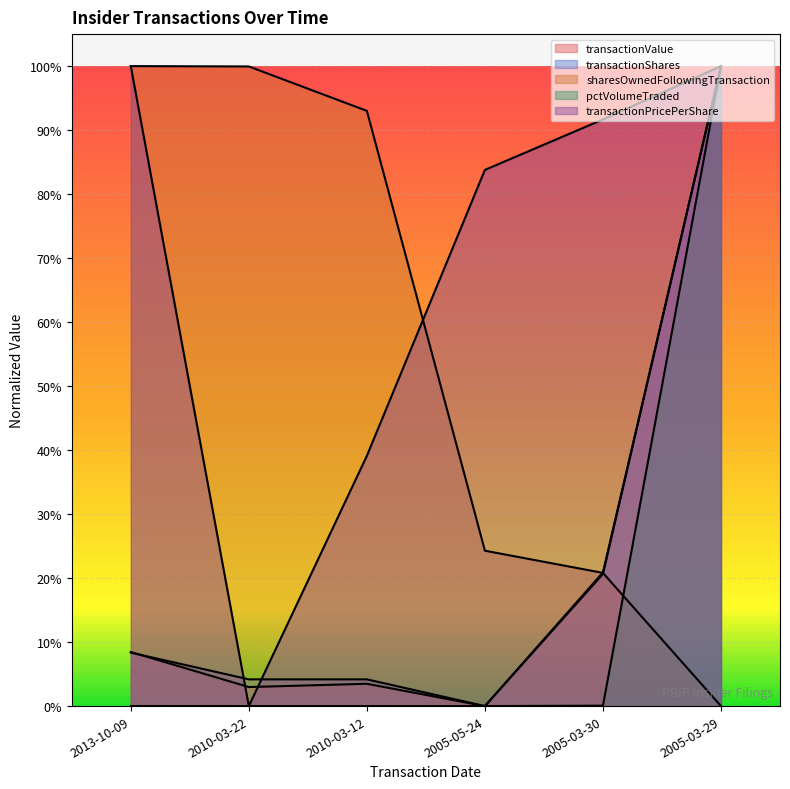

What is the difference between the second highest and second lowest values in the transactionShares series?

0.2